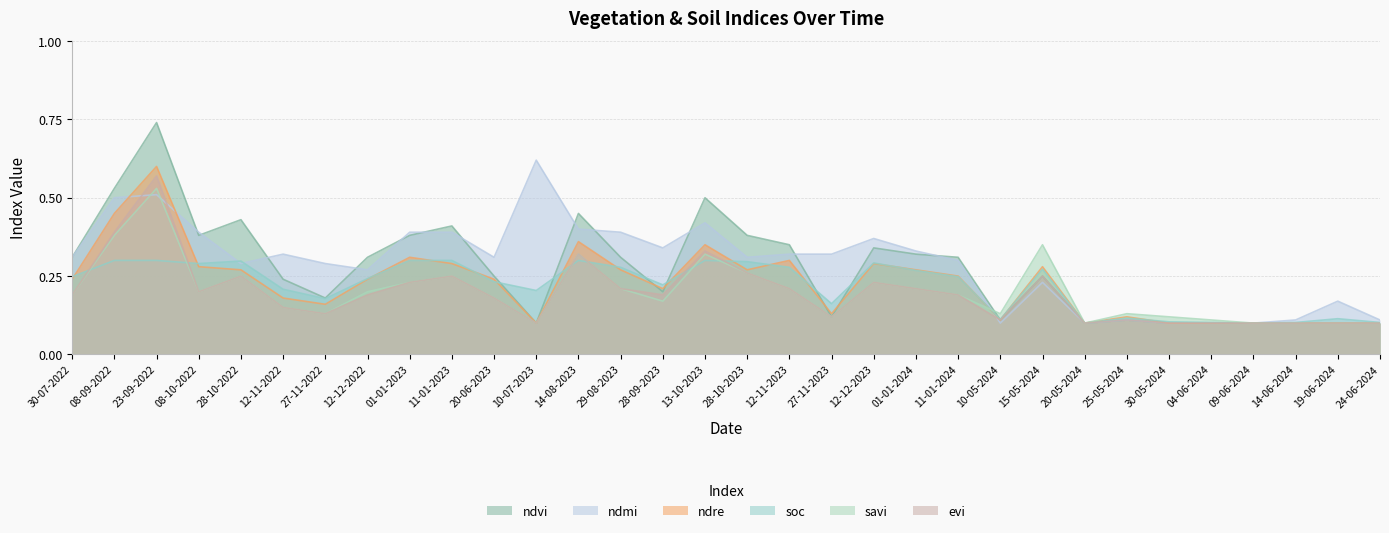

What is the value of the ndmi point at the 10th from the left?

0.4